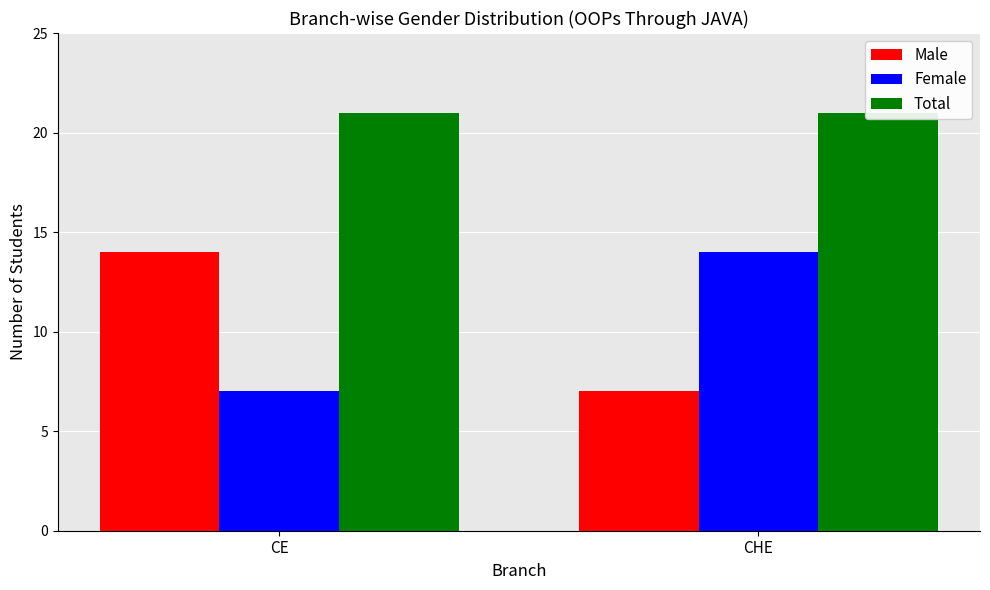

Reading left to right, what are all the values shown in this chart?

Male: 14	7
Female: 7	14
Total: 21	21